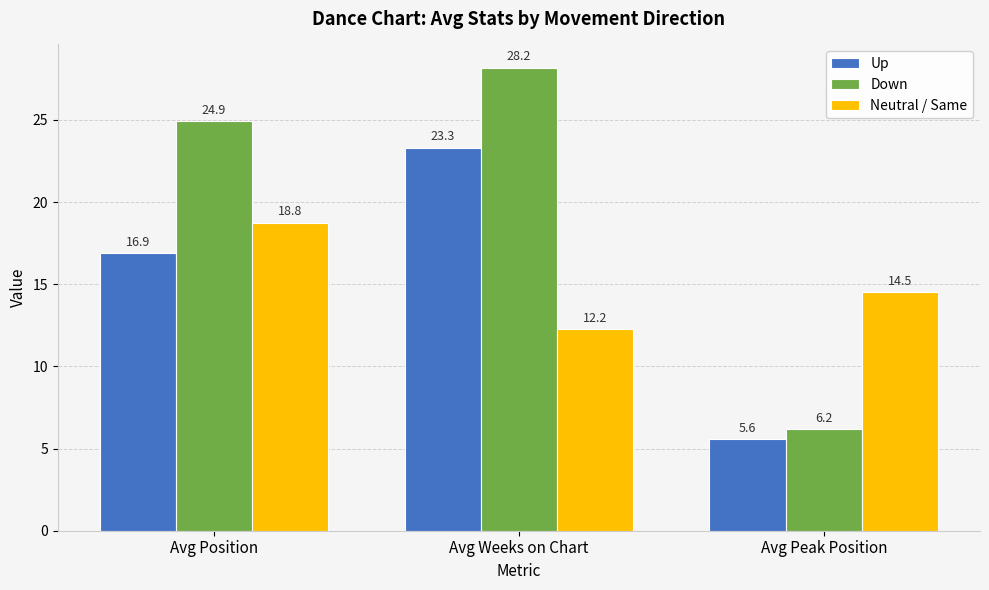

Between Avg Weeks on Chart and Avg Peak Position, which series saw the biggest shift?

Down